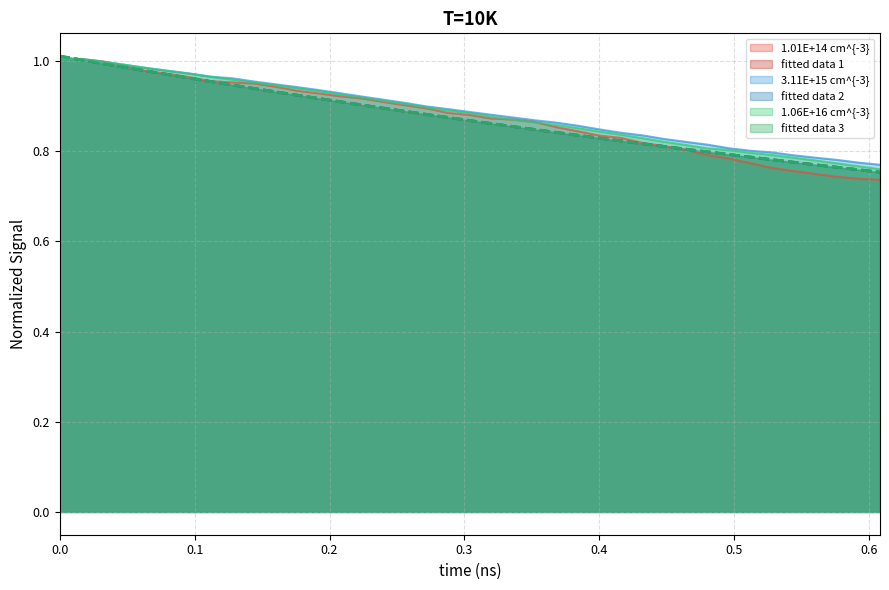

Does the chart have visible grid lines?

Yes